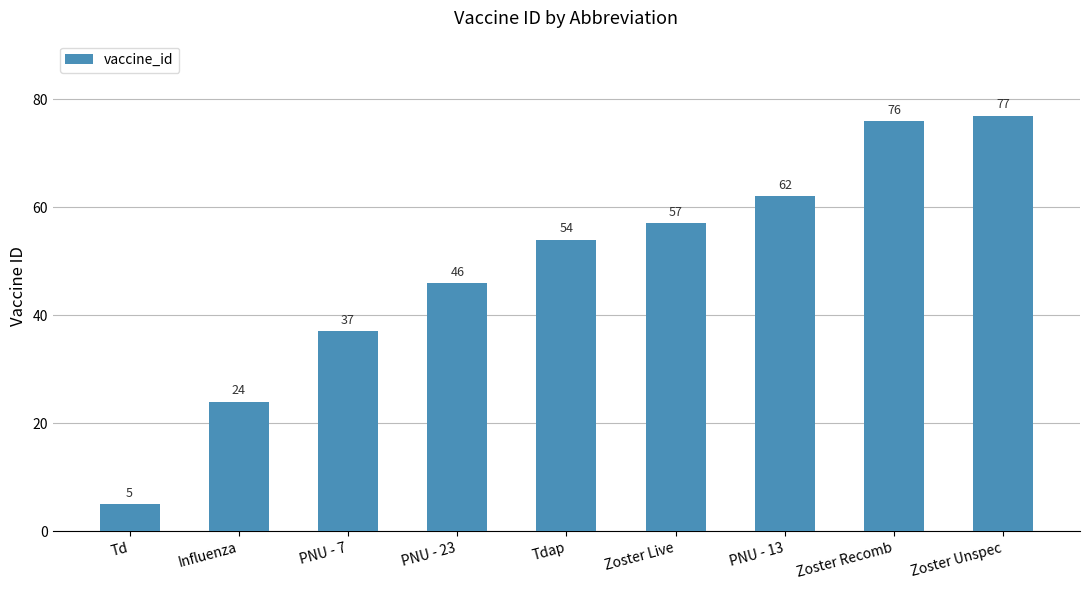

Rank the categories by value from highest to lowest.

Zoster Unspec, Zoster Recomb, PNU - 13, Zoster Live, Tdap, PNU - 23, PNU - 7, Influenza, Td